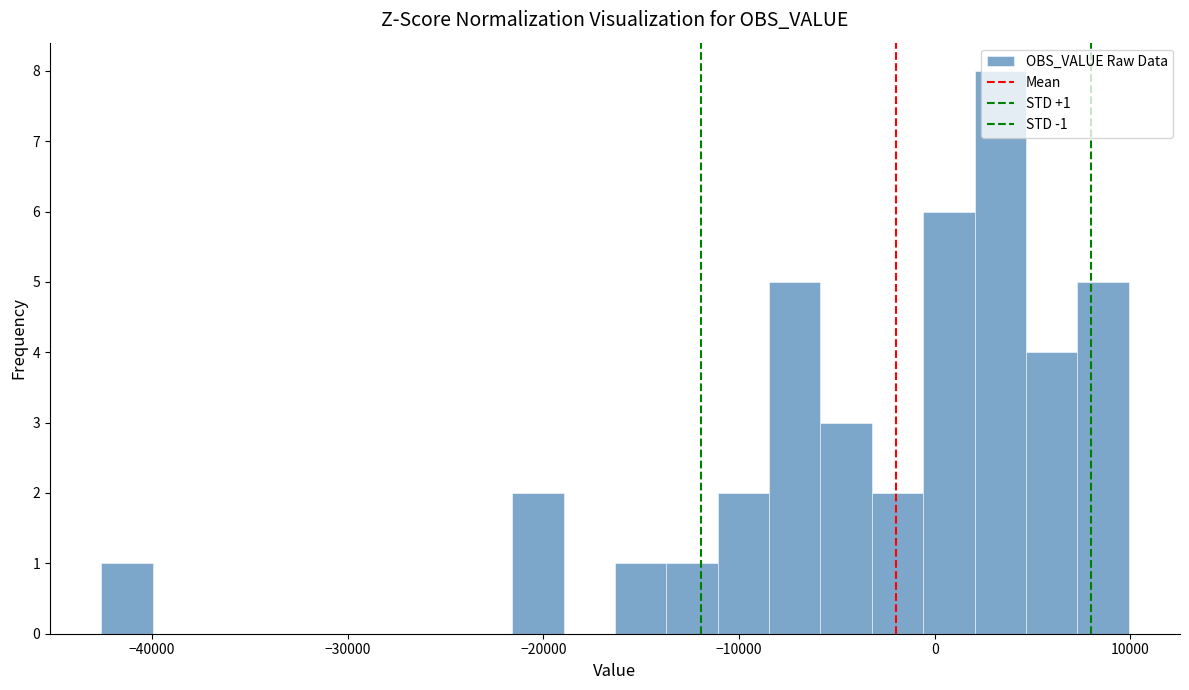

Around what value on the x-axis is the tallest bar? Give the approximate position of its centre, as read against the axis.

3000